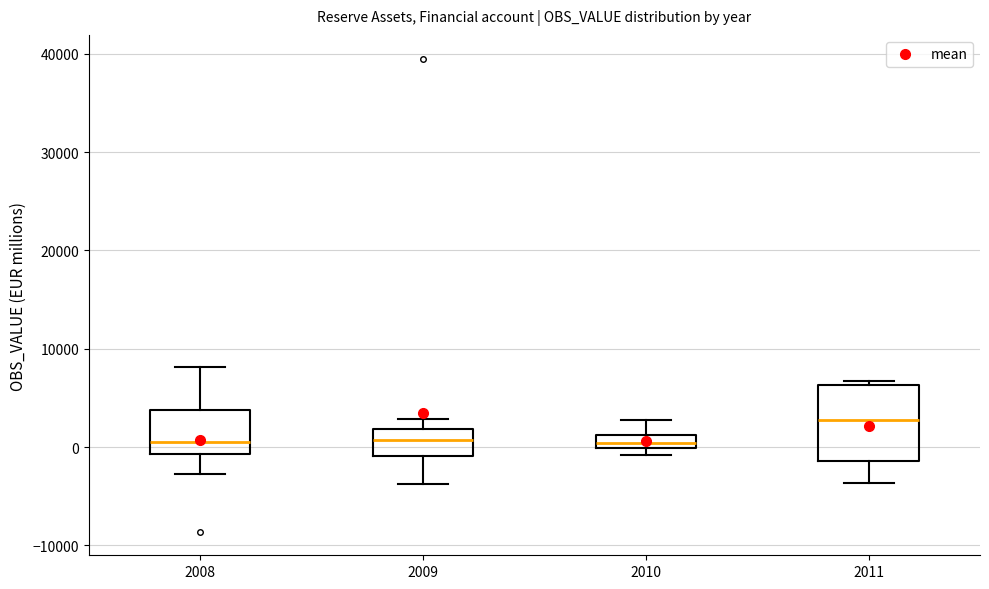

Comparing the boxes themselves (not the whiskers), which one is the tallest?

2011